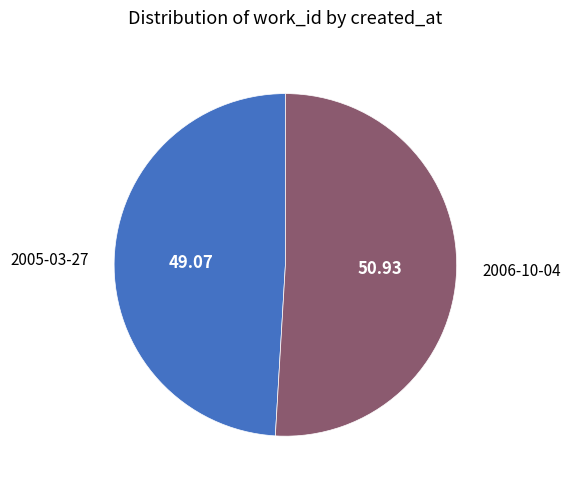

Count the number of slices in the pie.

2